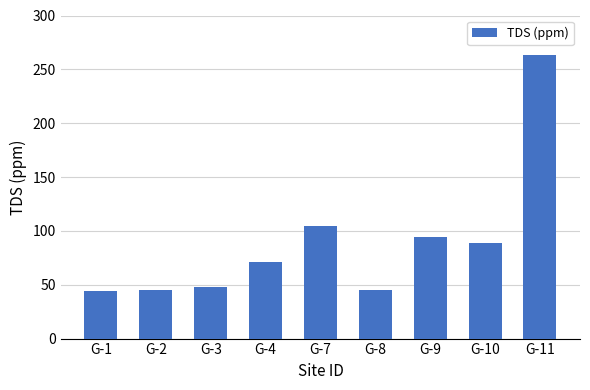

Is it true that the value at G-7 is 105?

True